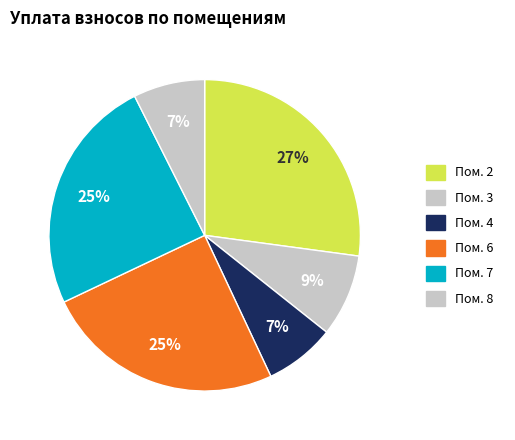

Count the number of slices in the pie.

6